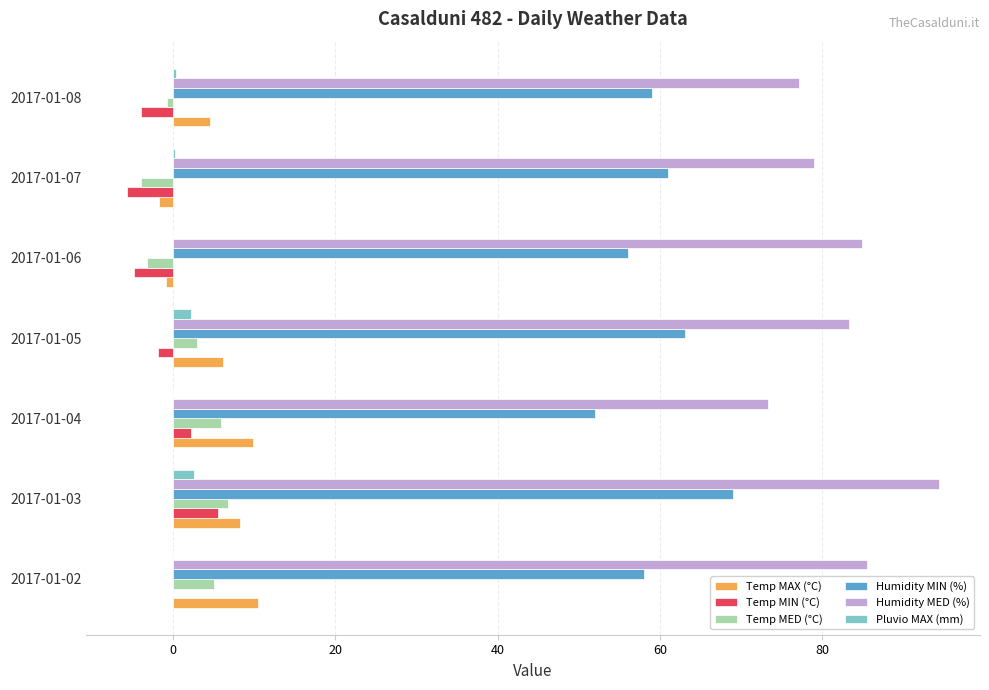

The value of Temp MED (°C) at 2017-01-05 is 2.9. True or false?

True